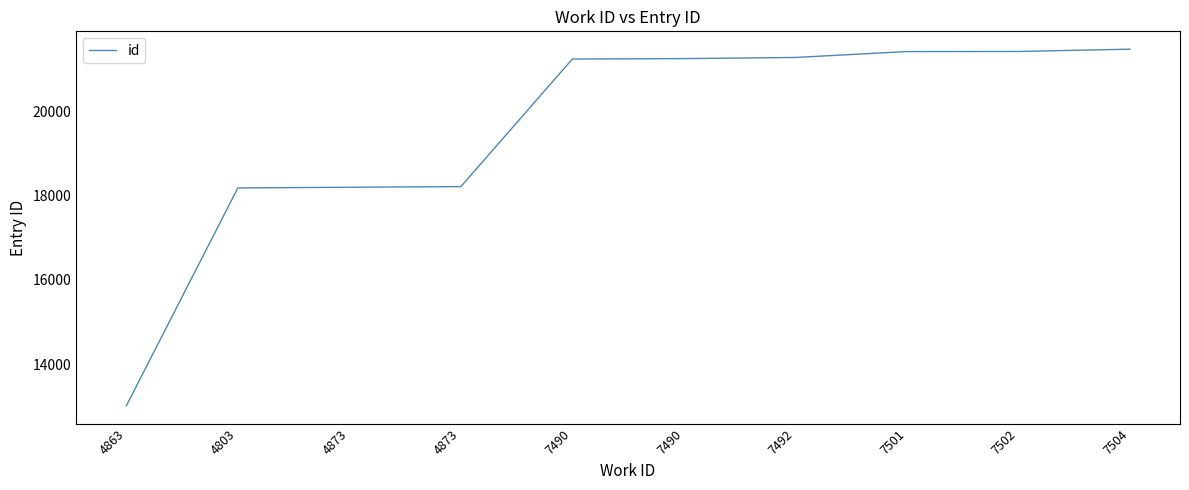

What is the minimum value shown in the chart?

13017